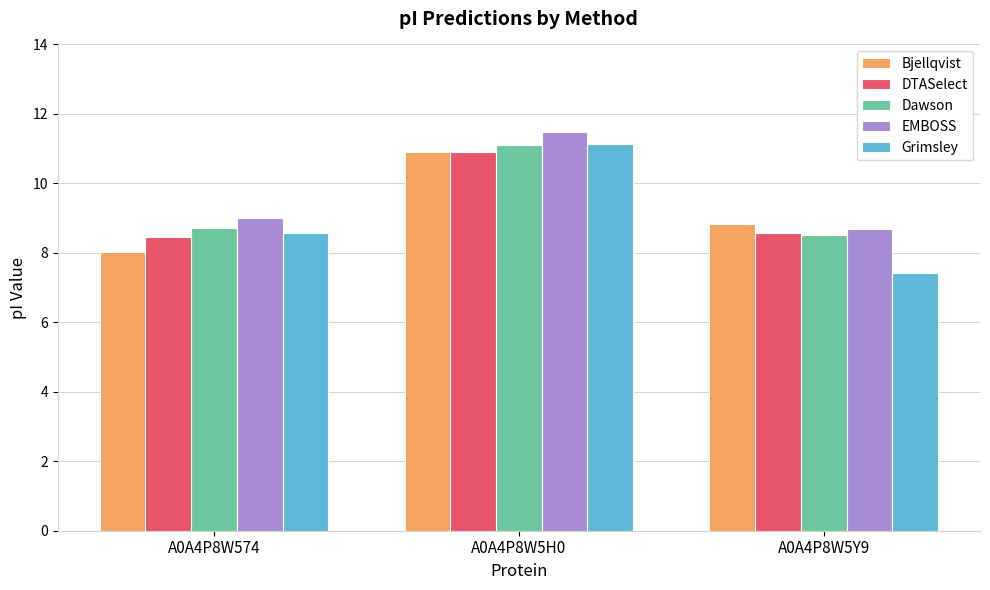

Which label corresponds to the largest value in the chart?

A0A4P8W5H0